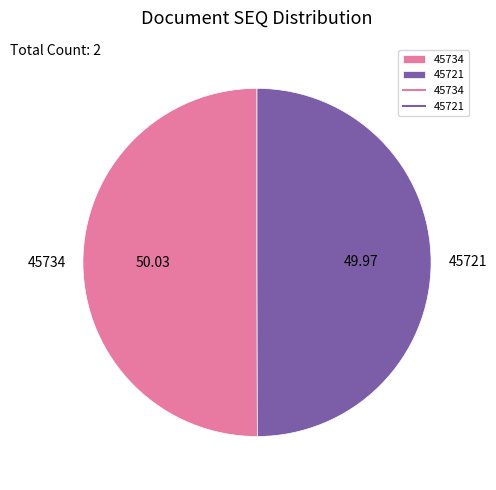

Is the sum of 45734 and 45721 greater than half?

Yes